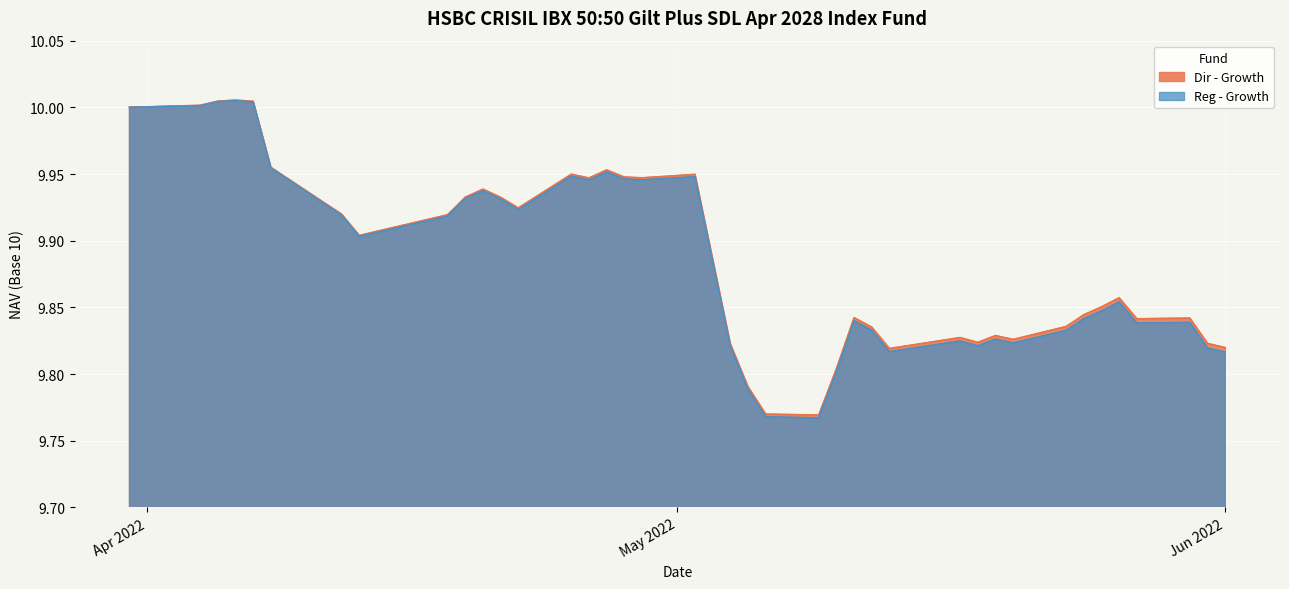

Reading left to right, extract all data points from this chart.

Dir - Growth: 10.0	10.0	10.0	10.0	10.0	10.0	9.9	9.9	9.9	9.9	9.9	9.9	9.9	9.9	9.9	9.9	10.0	9.9	9.9	9.9	9.8	9.8	9.8	9.8	9.8	9.8	9.8	9.8	9.8	9.8	9.8	9.8	9.8	9.8	9.9	9.9	9.8	9.8	9.8	9.8
Reg - Growth: 10.0	10.0	10.0	10.0	10.0	10.0	9.9	9.9	9.9	9.9	9.9	9.9	9.9	9.9	9.9	9.9	10.0	9.9	9.9	9.9	9.8	9.8	9.8	9.8	9.8	9.8	9.8	9.8	9.8	9.8	9.8	9.8	9.8	9.8	9.8	9.9	9.8	9.8	9.8	9.8